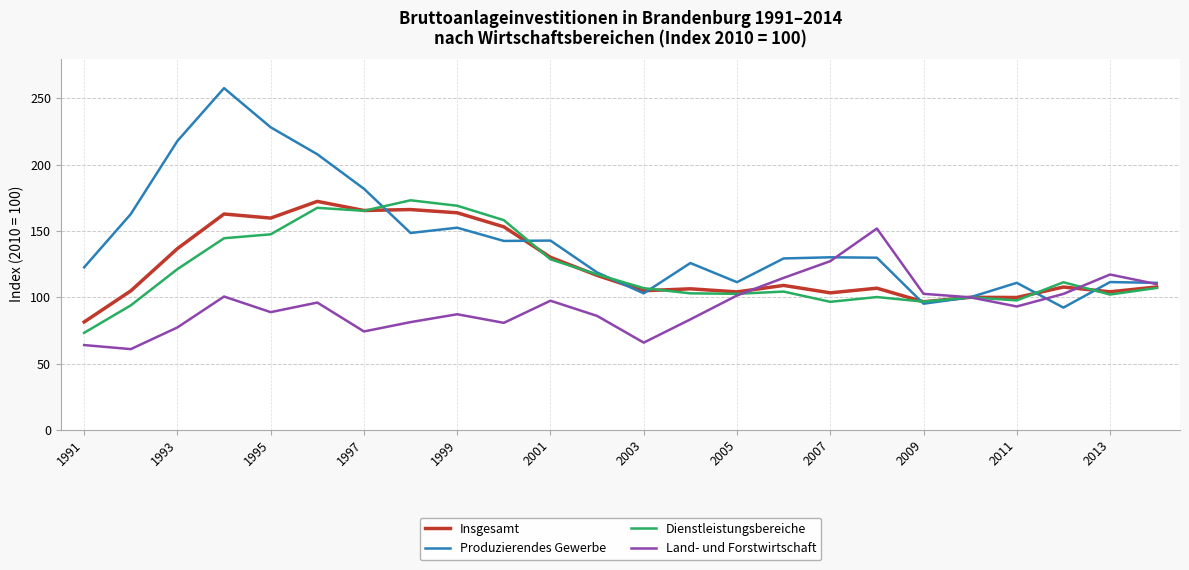

What is the minimum value shown in the chart?

60.9